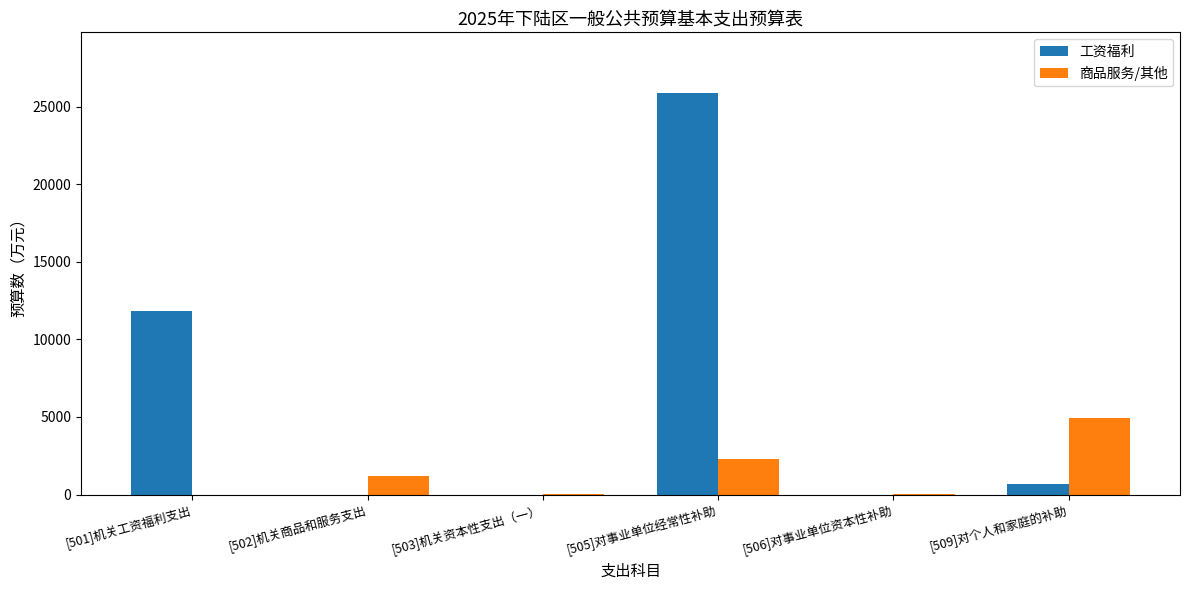

Which series has the largest total across all categories?

工资福利